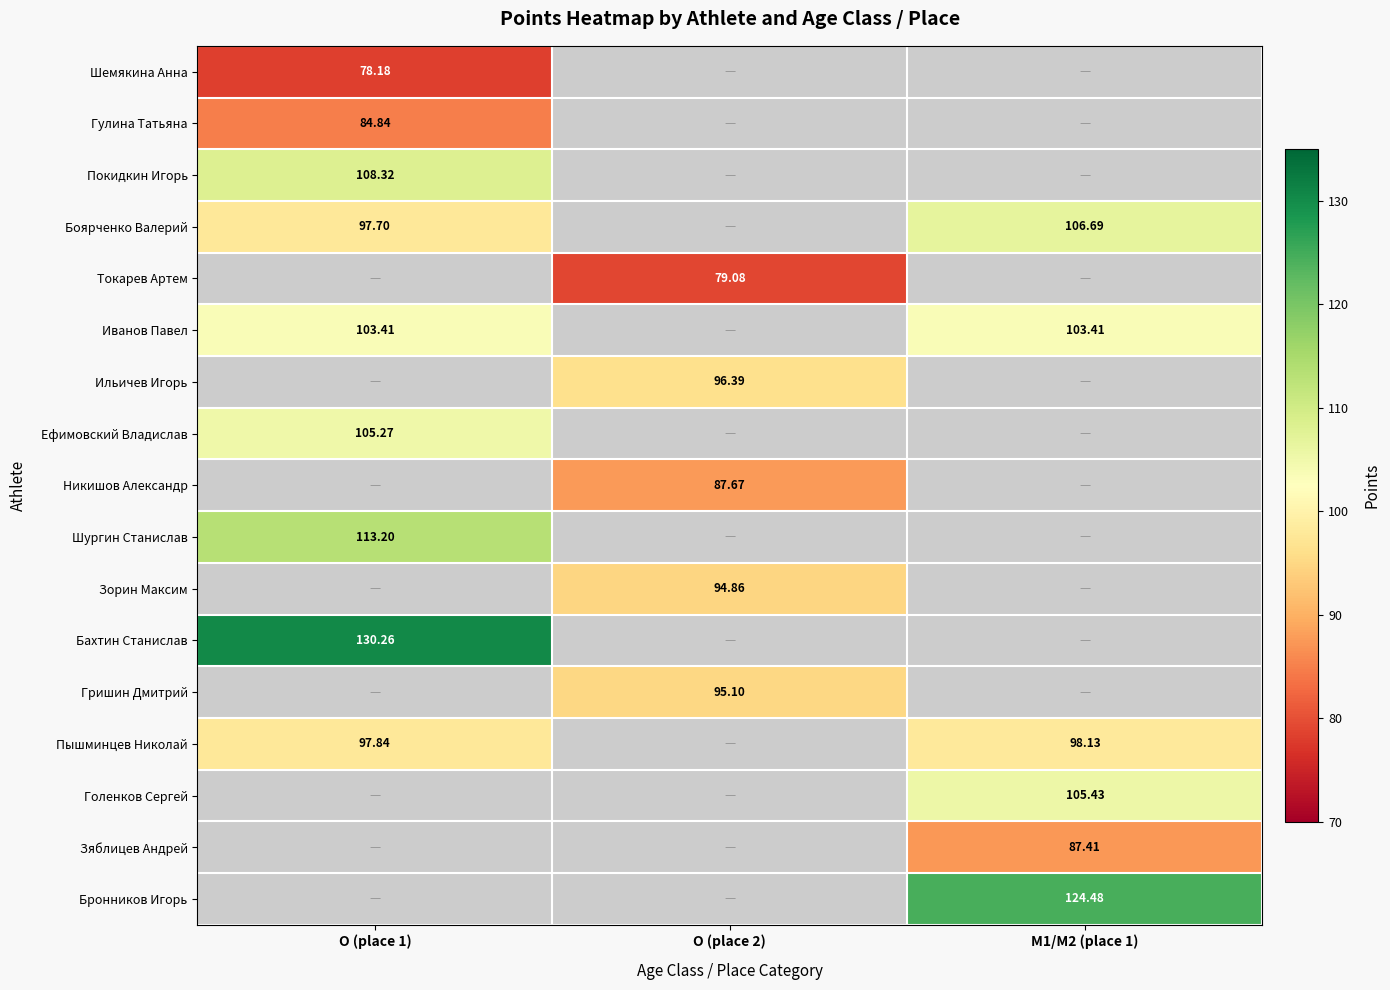

Is the value of Иванов Павел at O (place 1) greater than the value of Никишов Александр at O (place 2)?

Yes